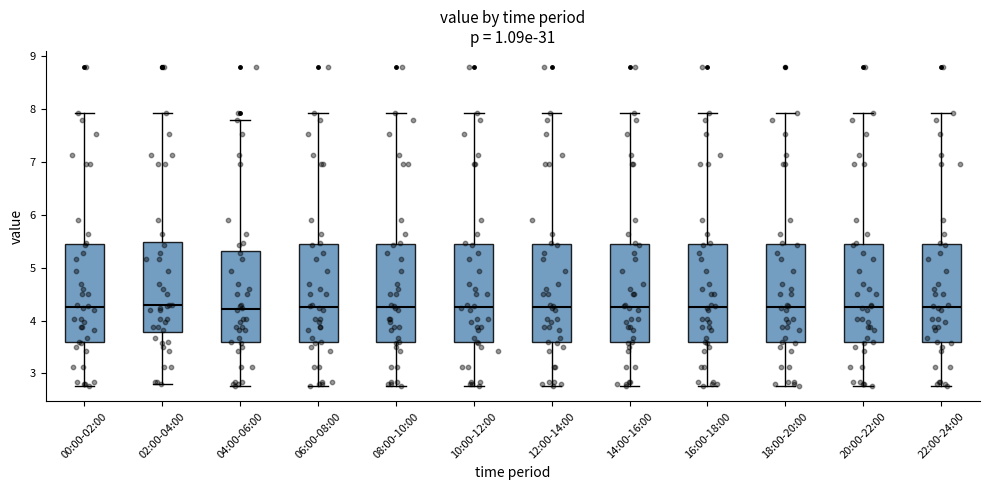

Where is the upper edge of the box for 14:00-16:00 on the y-axis? The values are not printed on the chart, so give them approximately, as read against the axis.

5.4